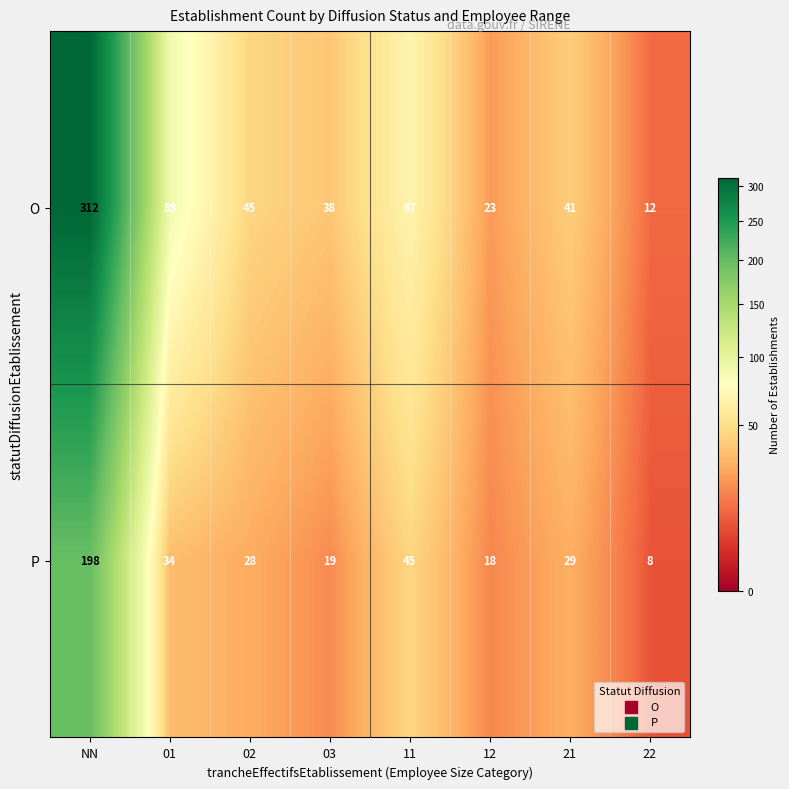

Is it true that P equals 47 at 02?

False